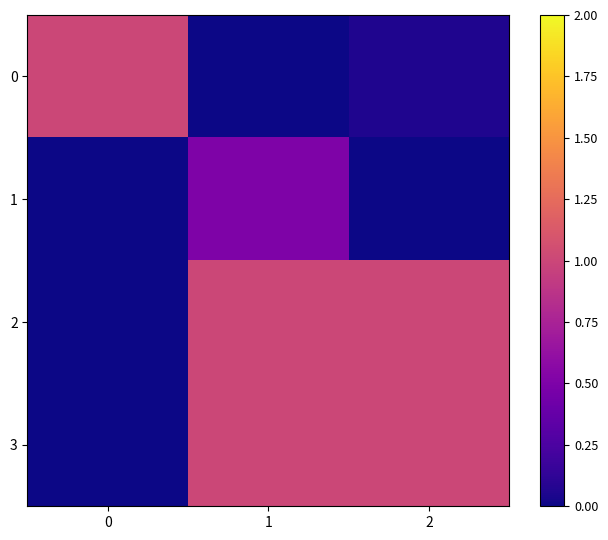

At which category is the sum across all series the highest?

1